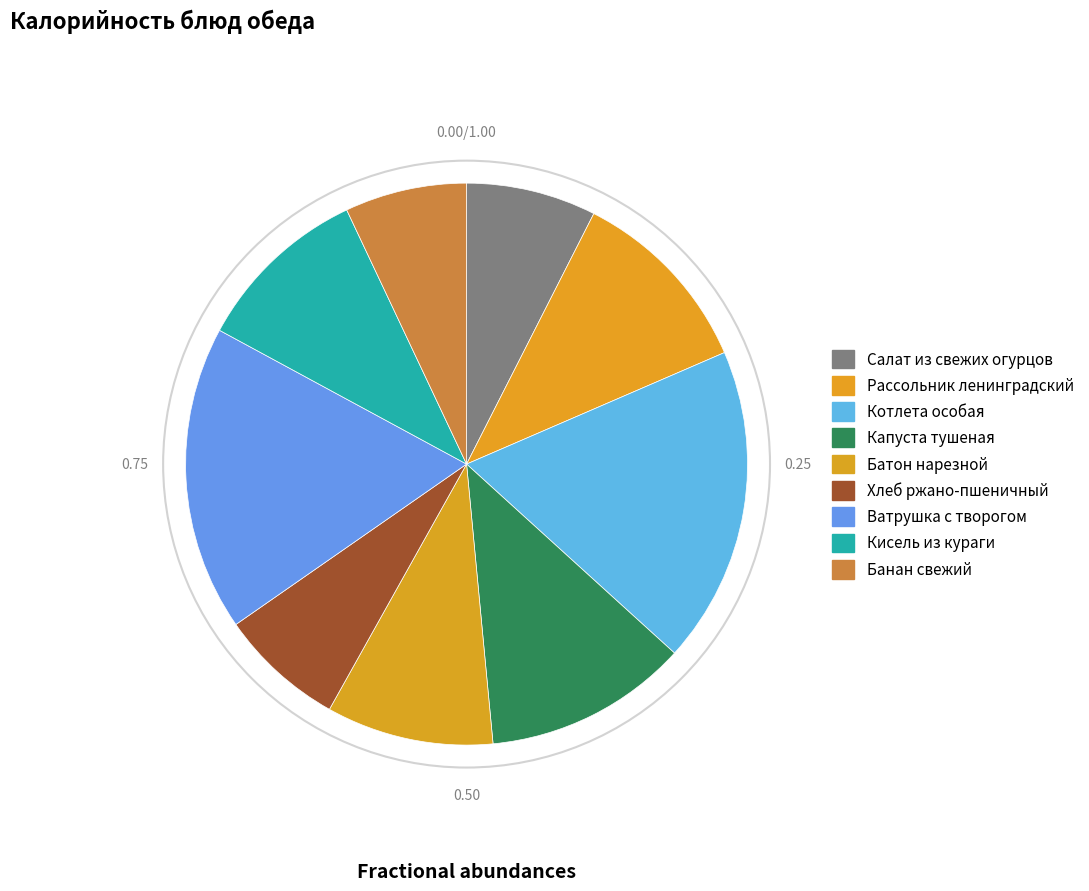

To the nearest percent, what percentage of the pie is Рассольник ленинградский?

11%